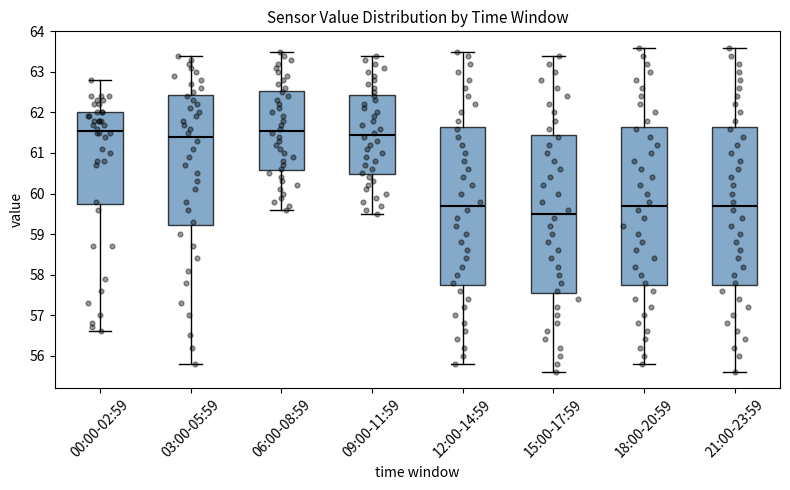

Reading left to right, read every box against the y-axis: the position of its median line, the range the box covers, and the ends of its whiskers. The values are not printed on the chart, so give them approximately, as read against the axis.

00:00-02:59: median 61.6, box 59.8 to 62.0, whiskers 56.6 to 62.8
03:00-05:59: median 61.4, box 59.2 to 62.4, whiskers 55.8 to 63.4
06:00-08:59: median 61.6, box 60.6 to 62.5, whiskers 59.6 to 63.5
09:00-11:59: median 61.5, box 60.5 to 62.4, whiskers 59.5 to 63.4
12:00-14:59: median 59.7, box 57.8 to 61.7, whiskers 55.8 to 63.5
15:00-17:59: median 59.5, box 57.6 to 61.5, whiskers 55.6 to 63.4
18:00-20:59: median 59.7, box 57.8 to 61.7, whiskers 55.8 to 63.6
21:00-23:59: median 59.7, box 57.8 to 61.7, whiskers 55.6 to 63.6